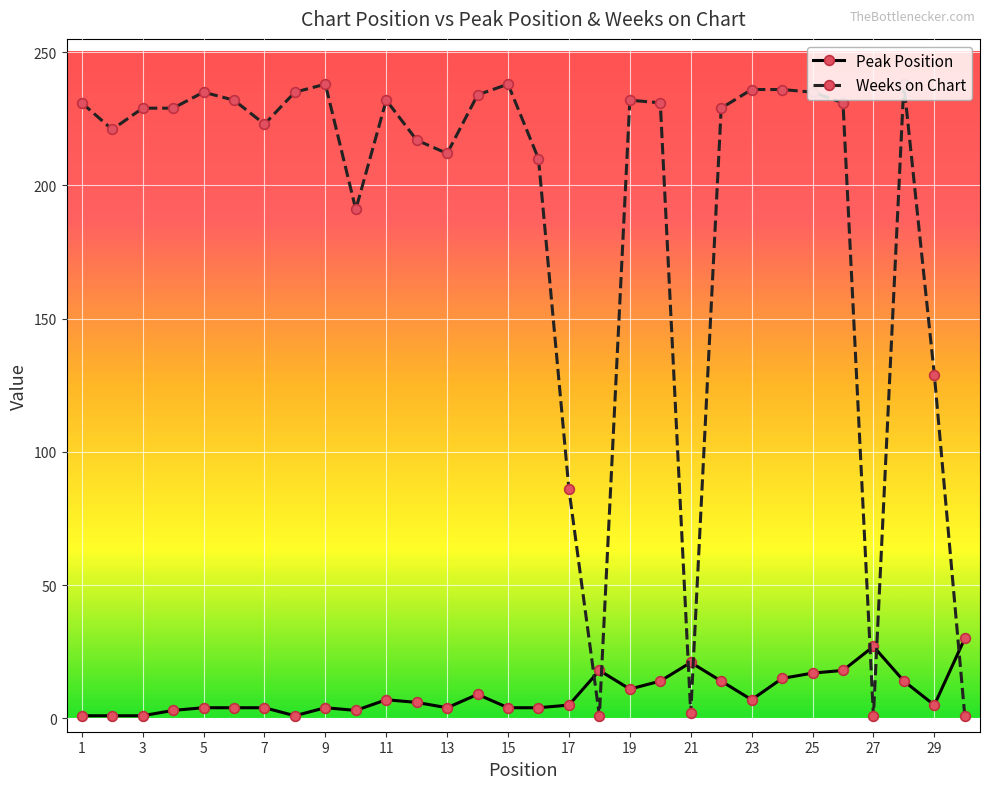

Which series has the widest spread of values?

Weeks on Chart